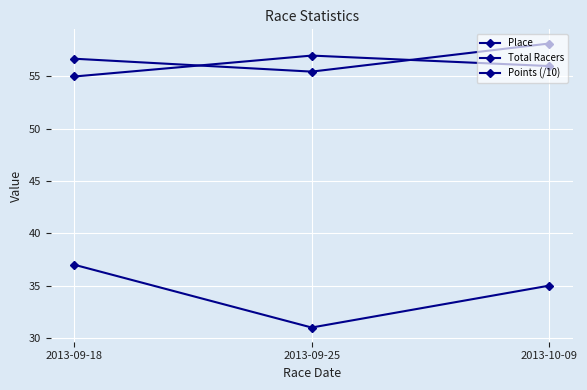

Does the chart have visible grid lines?

Yes